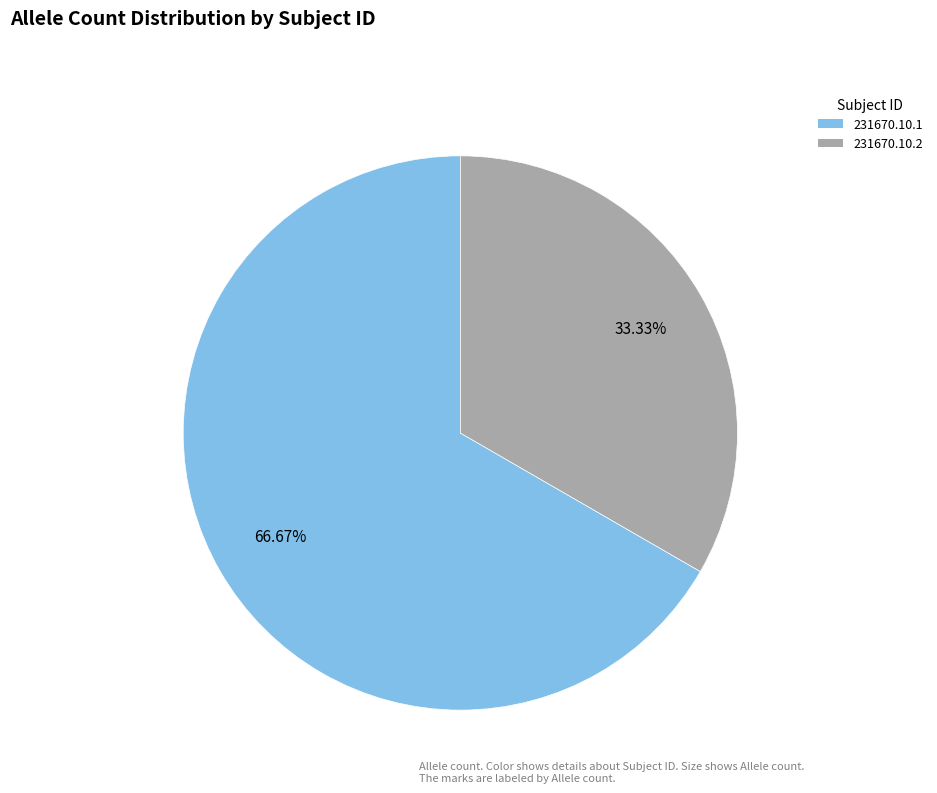

Which has a higher value, 231670.10.2 or 231670.10.1?

231670.10.1